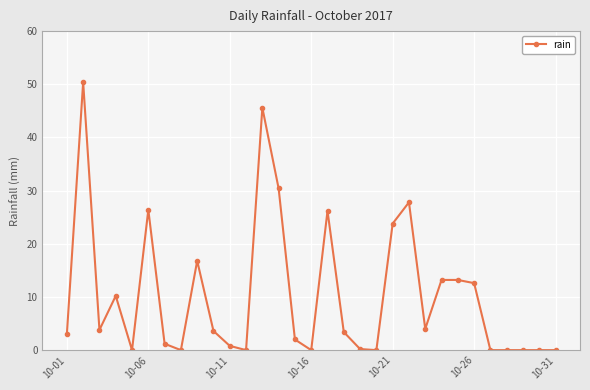

Does the chart display data point markers on the line(s)?

Yes